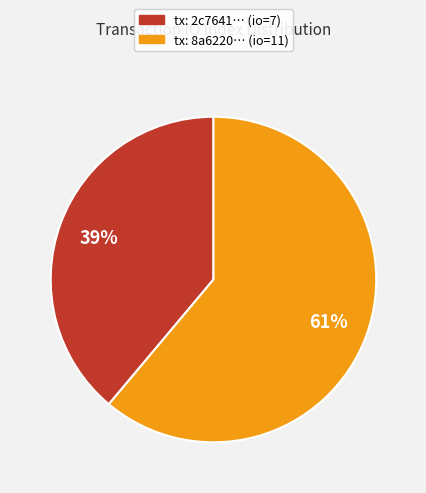

Count the number of slices in the pie.

2